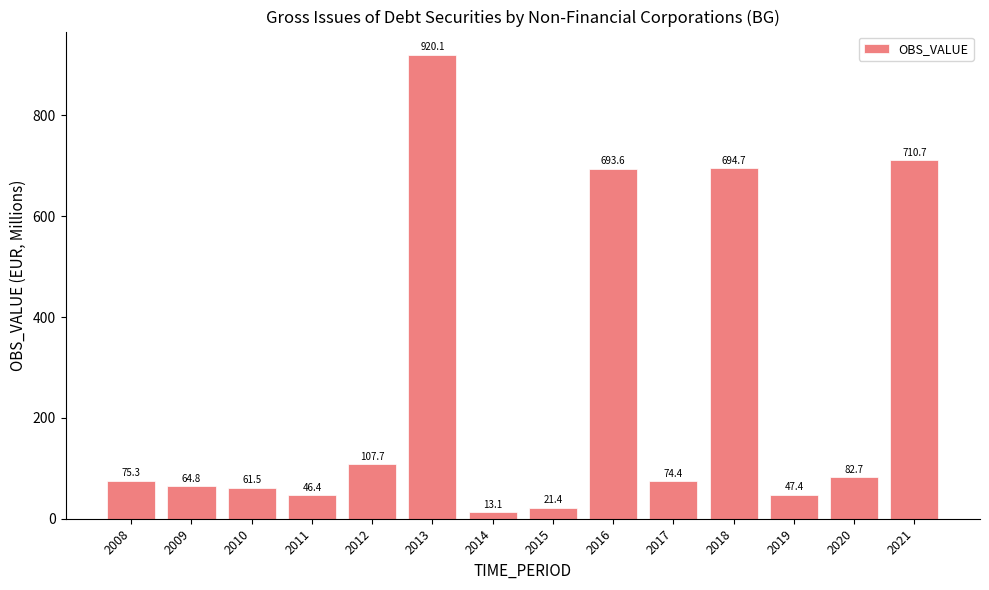

How many data points are less than 75?

7